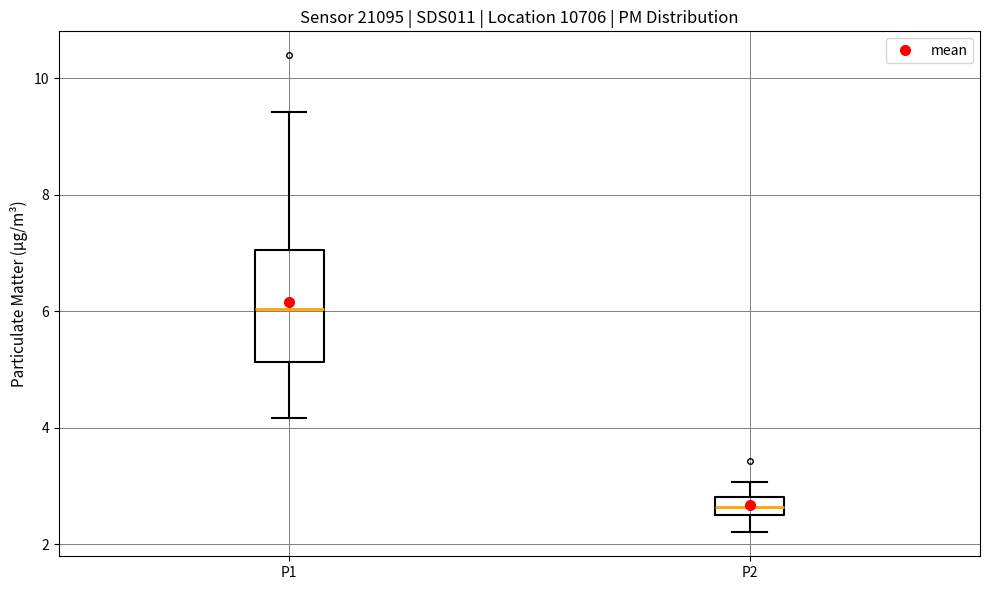

Which box has the lowest median line?

P2